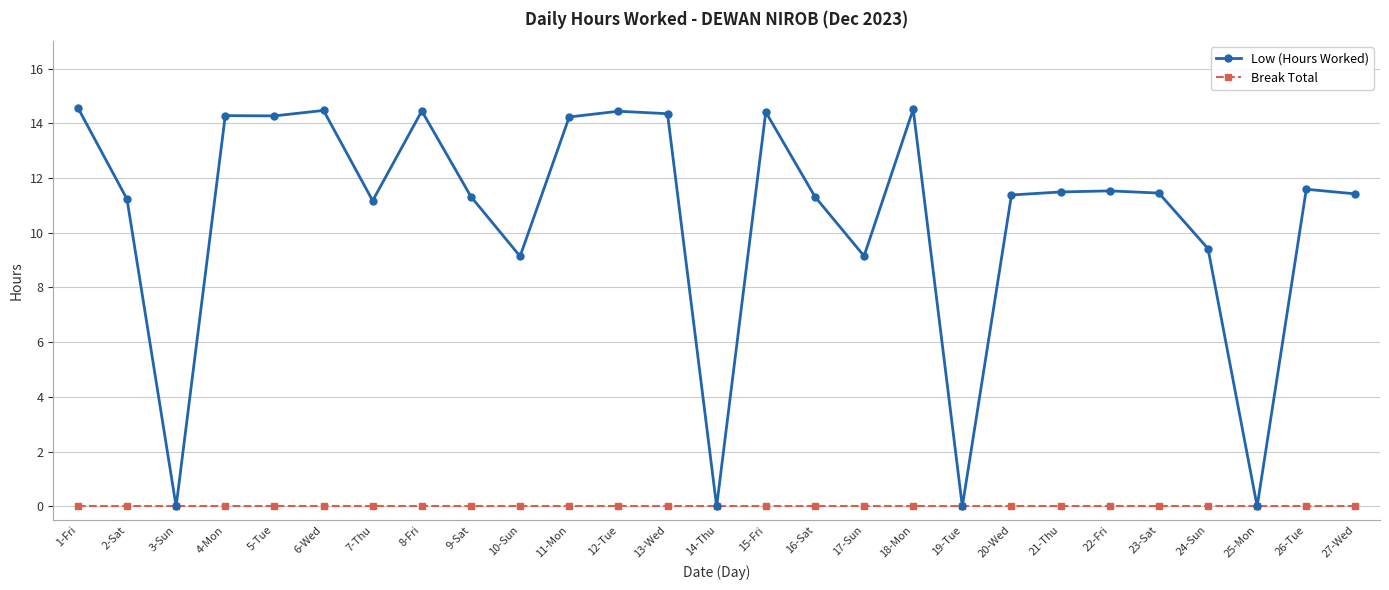

At which category does Low (Hours Worked) reach its first local valley?

3-Sun